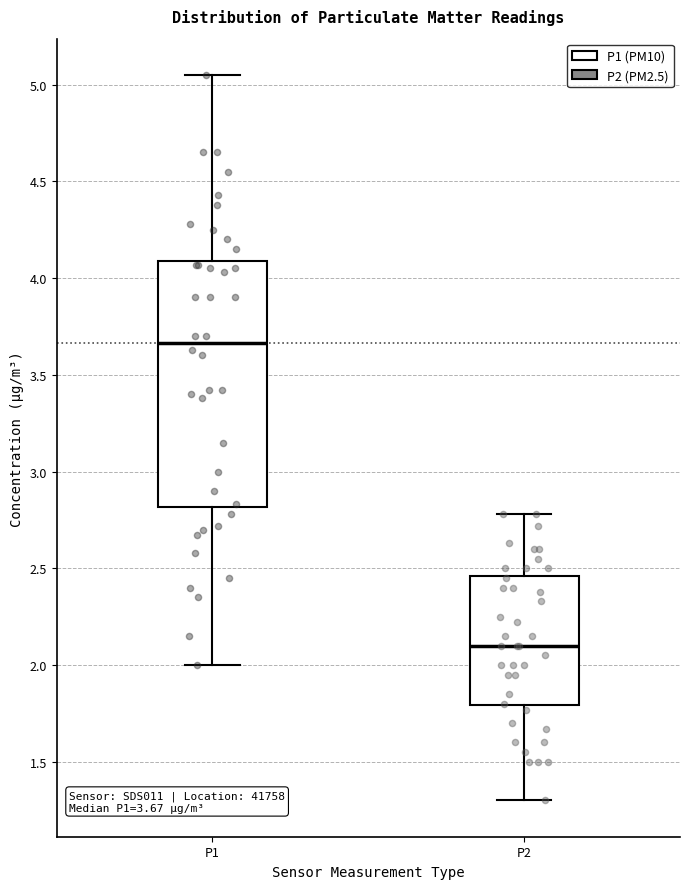

Which box is the tallest, from its lower edge to its upper edge?

P1